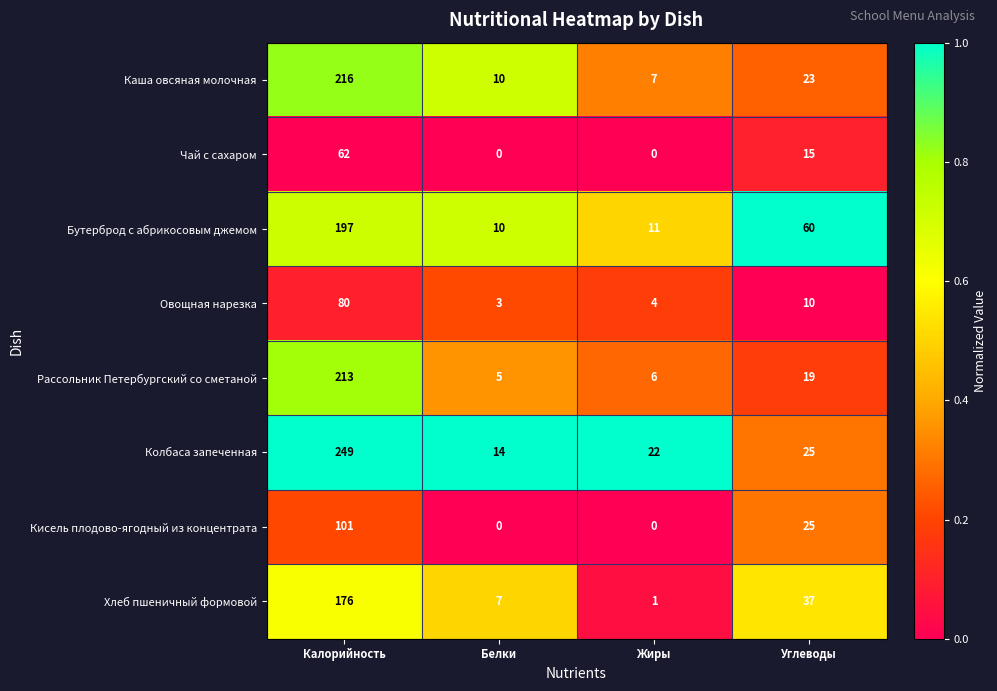

What is the sum of all Чай с сахаром values?

77